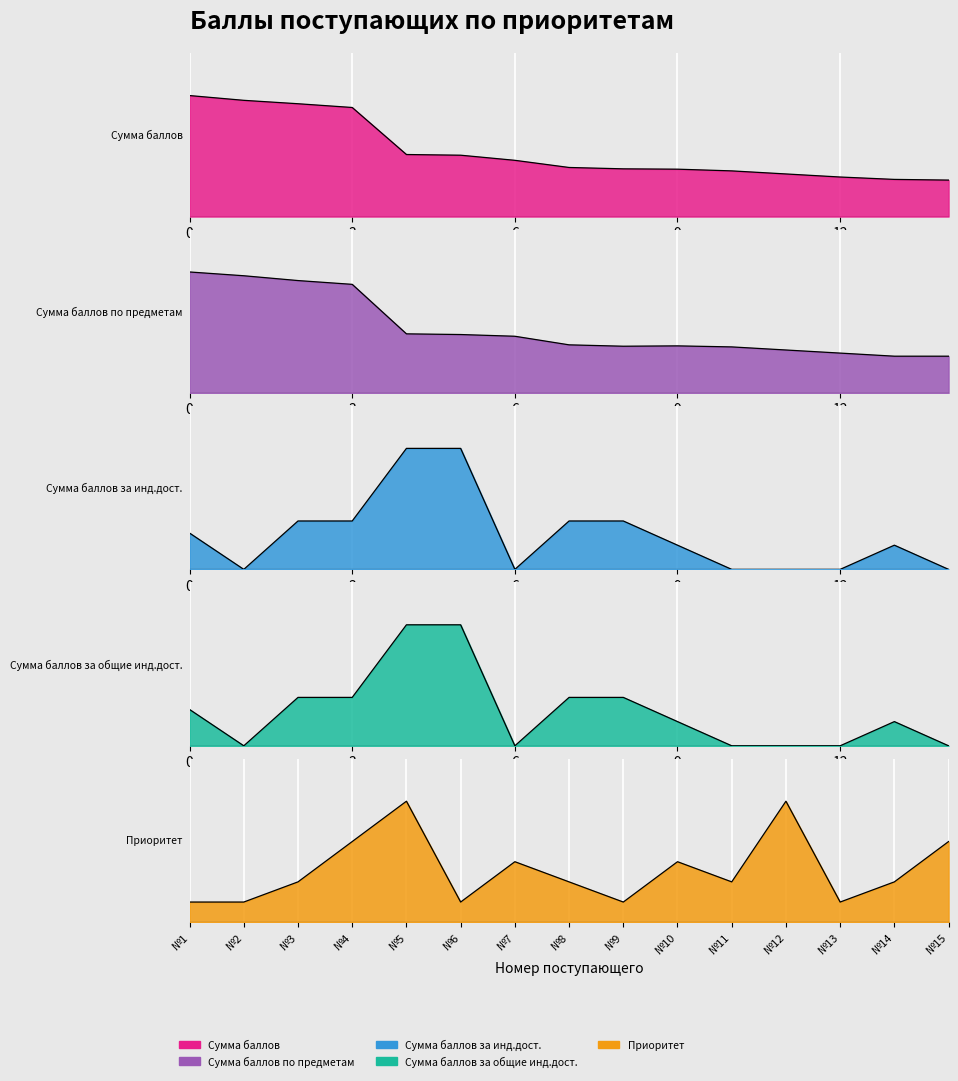

Which category has the lowest value in the Сумма баллов за общие инд.дост. series?

2